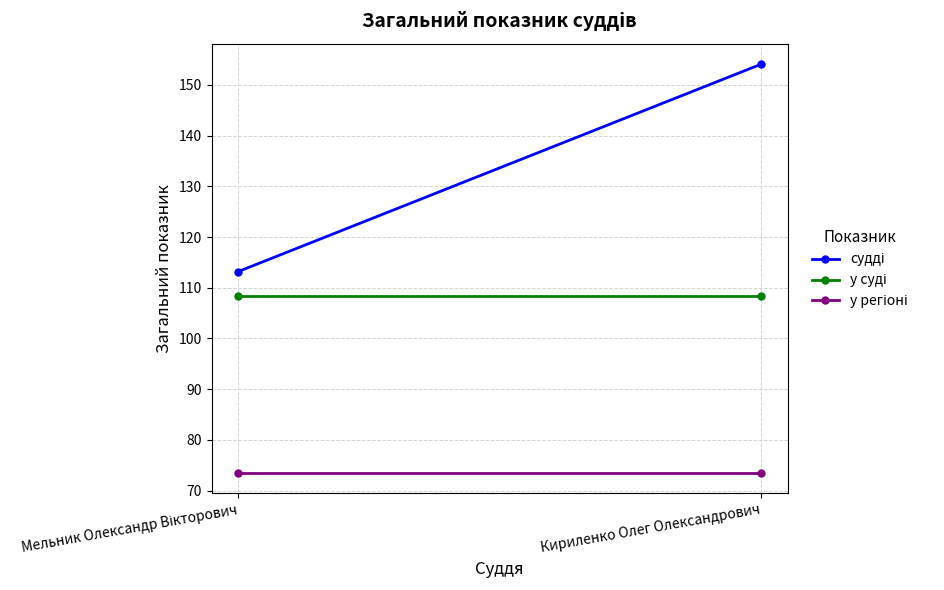

What is the sum of all судді values?

267.3